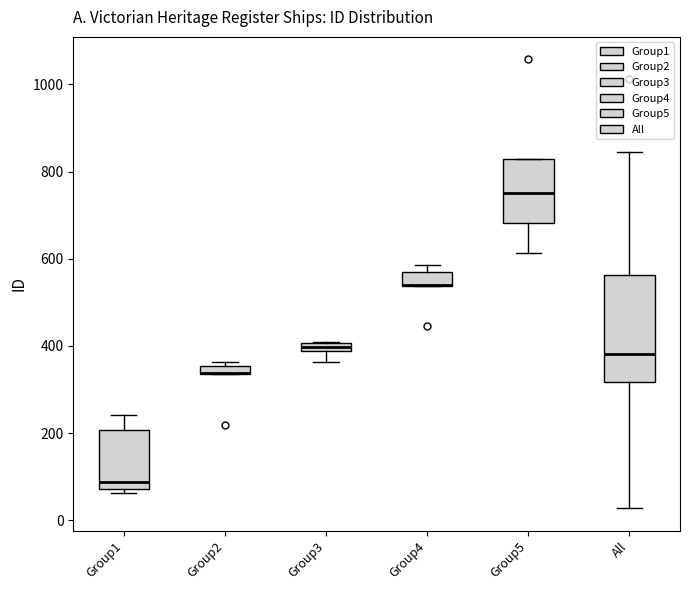

Which box is the tallest, from its lower edge to its upper edge?

All